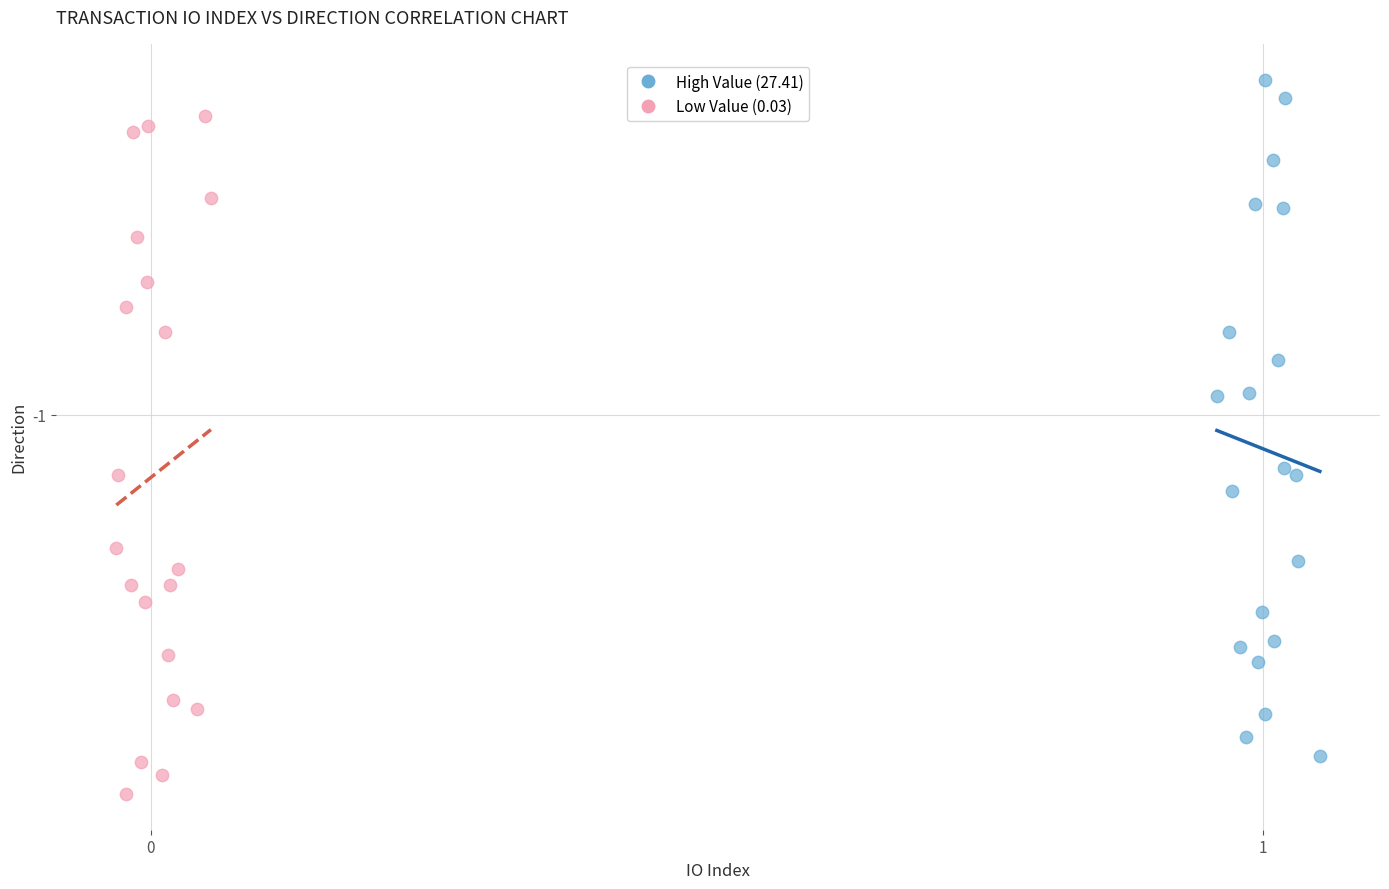

Which series has the largest Y range (max minus min)?

High Value (27.41)